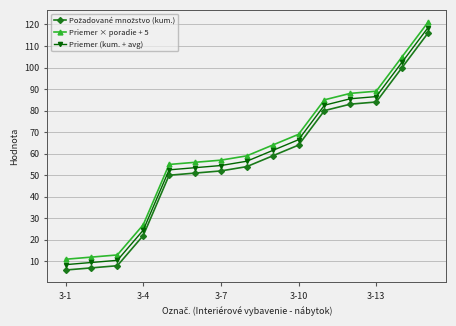

What is the greatest value displayed?

121.0